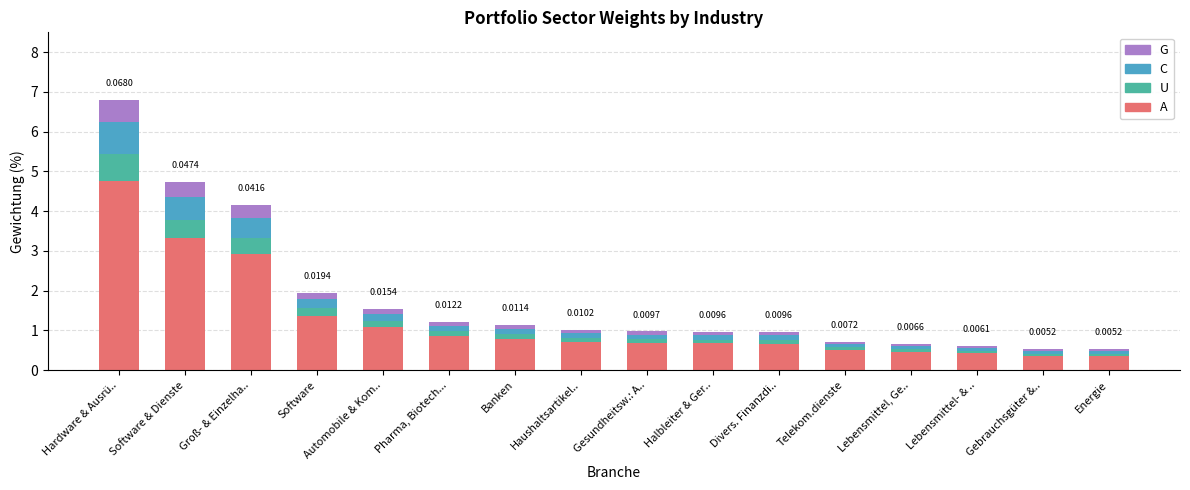

Which category has the highest value in the A series?

Hardware & Ausrü..